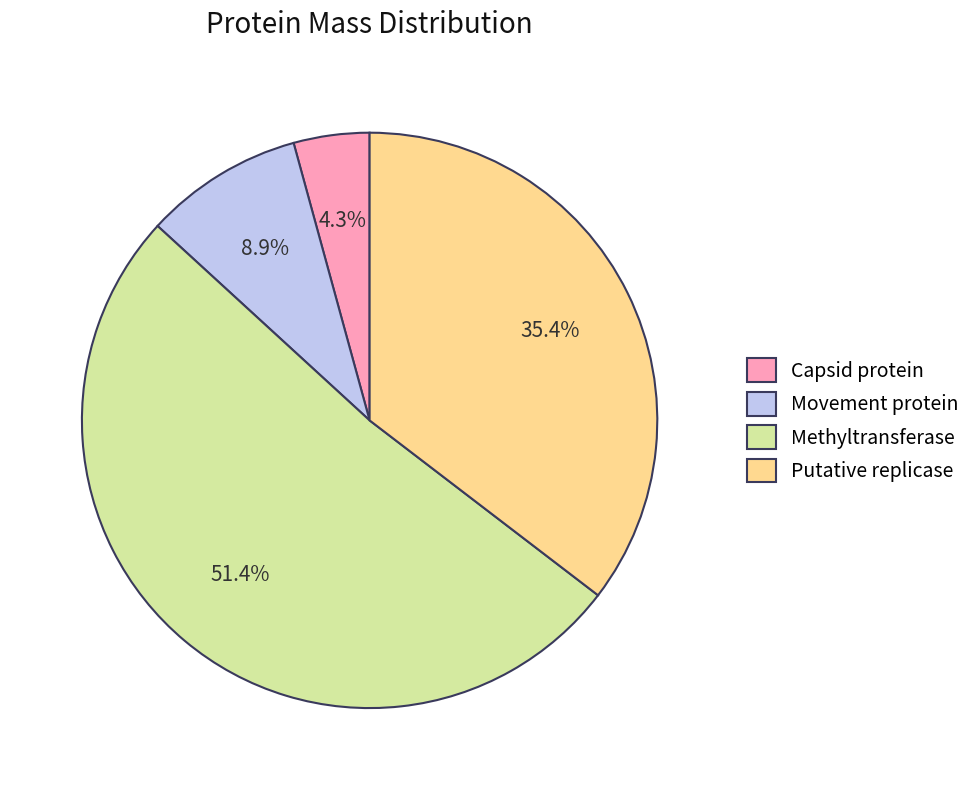

To the nearest percent, what is the average slice percentage?

25%